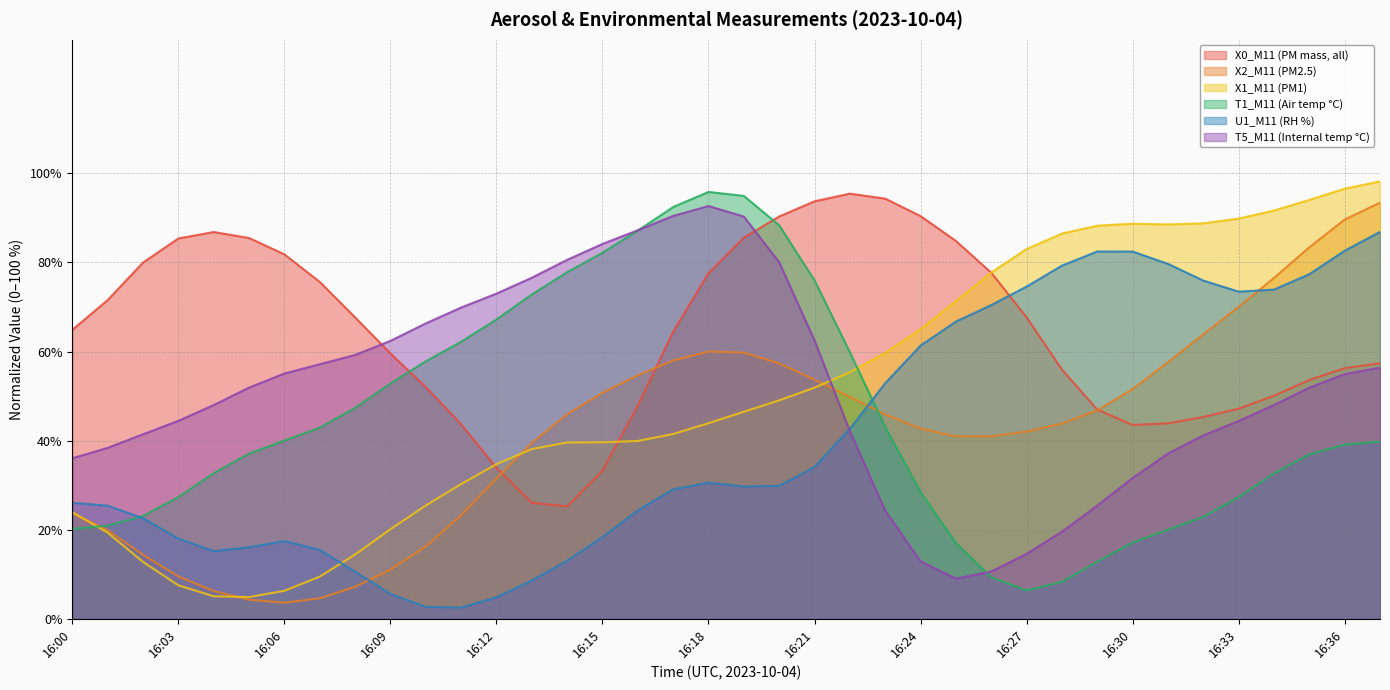

Where is X1_M11 (PM1) nearest to the value 51?

16:21